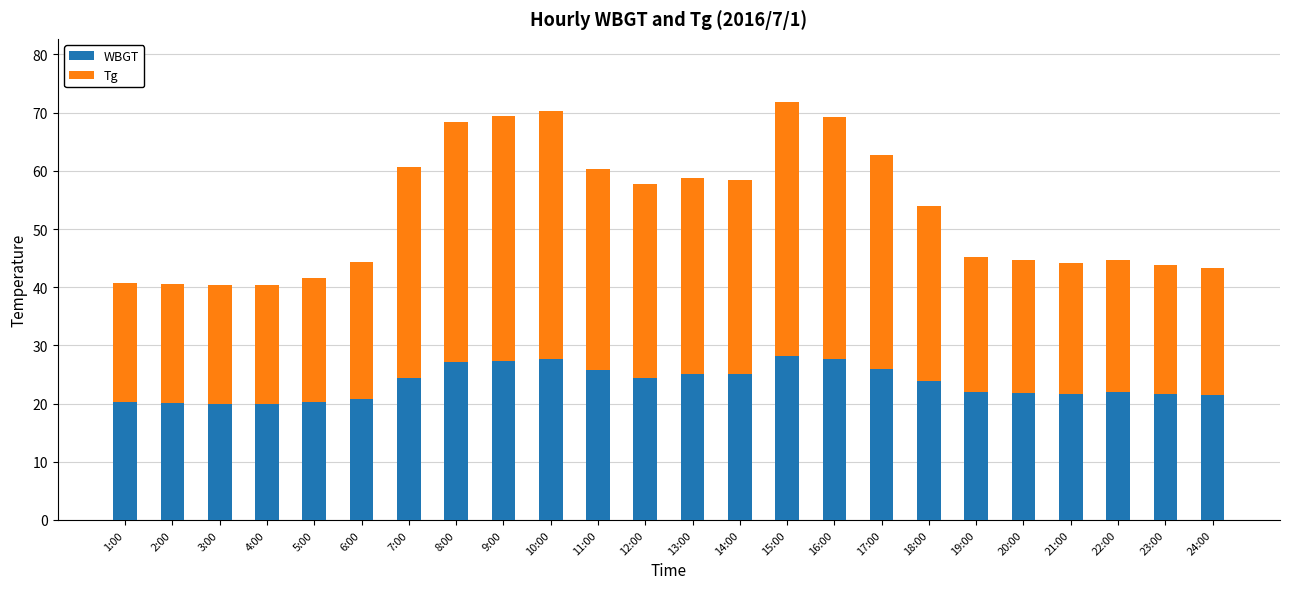

What is the average value of the WBGT series?

23.5